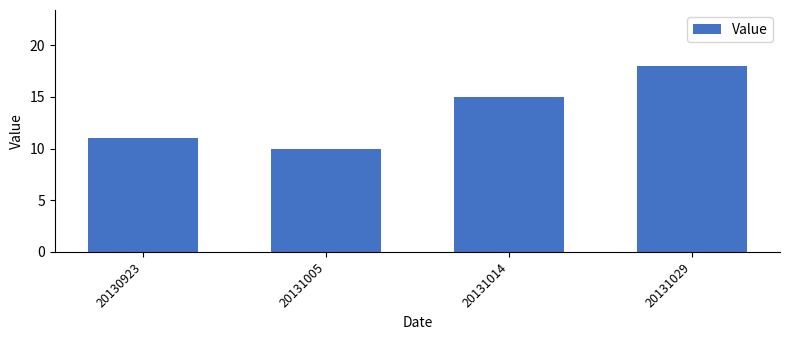

What is the change in value from 20131005 to 20131029?

+8